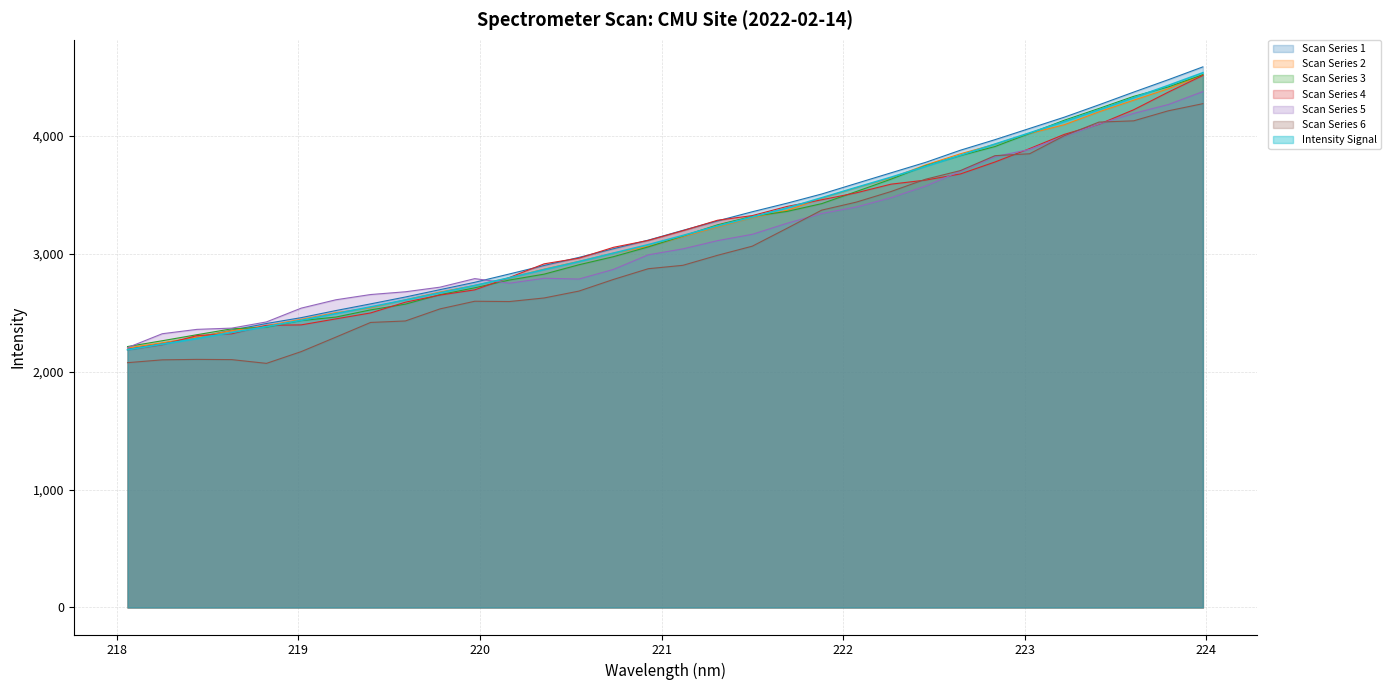

What is the lowest value of the Scan Series 1 series?

2191.2